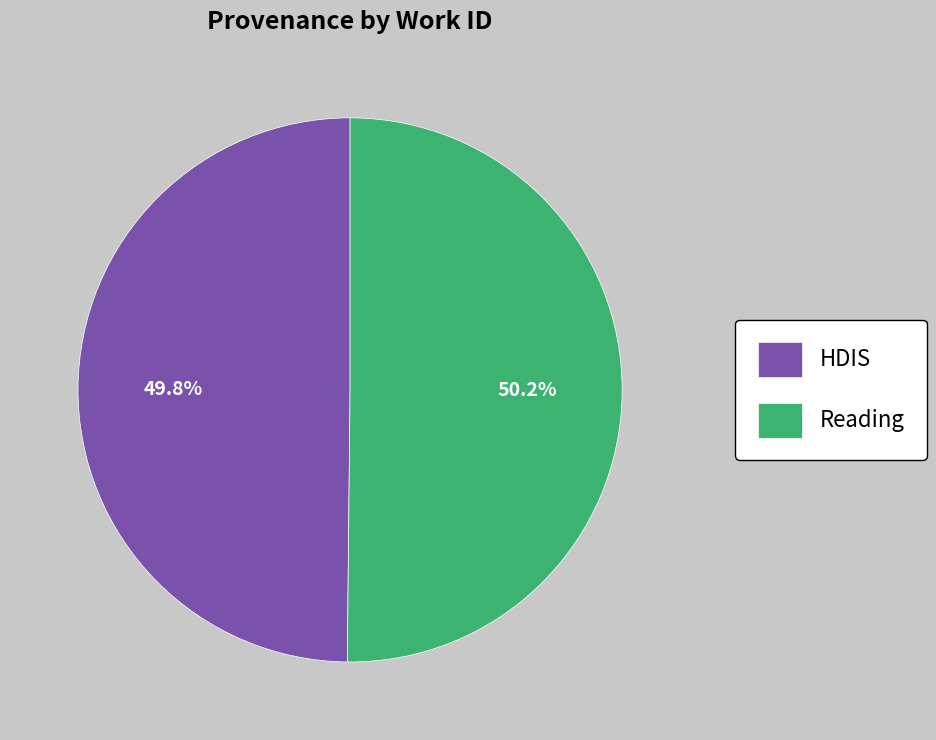

To the nearest percent, what is the combined percentage of HDIS and Reading?

100%